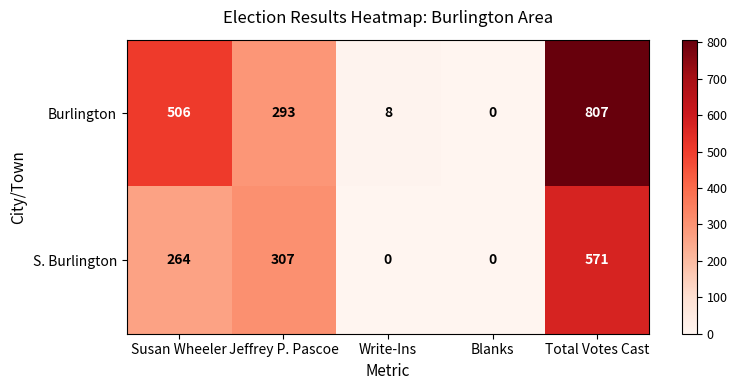

The value of S. Burlington at Jeffrey P. Pascoe is 307. True or false?

True